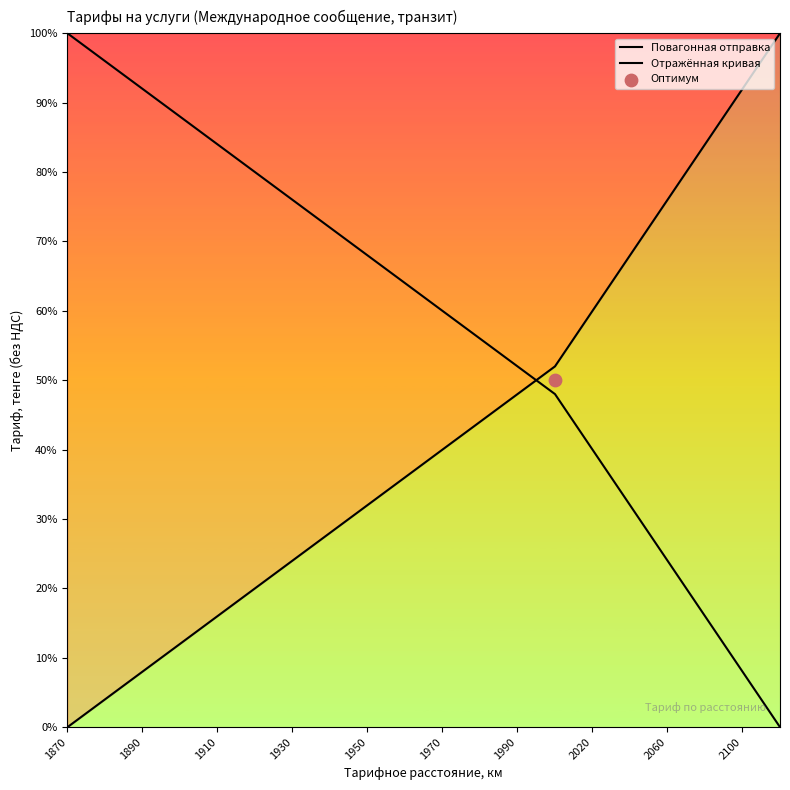

Which series contains the lowest Y value?

Повагонная отправка